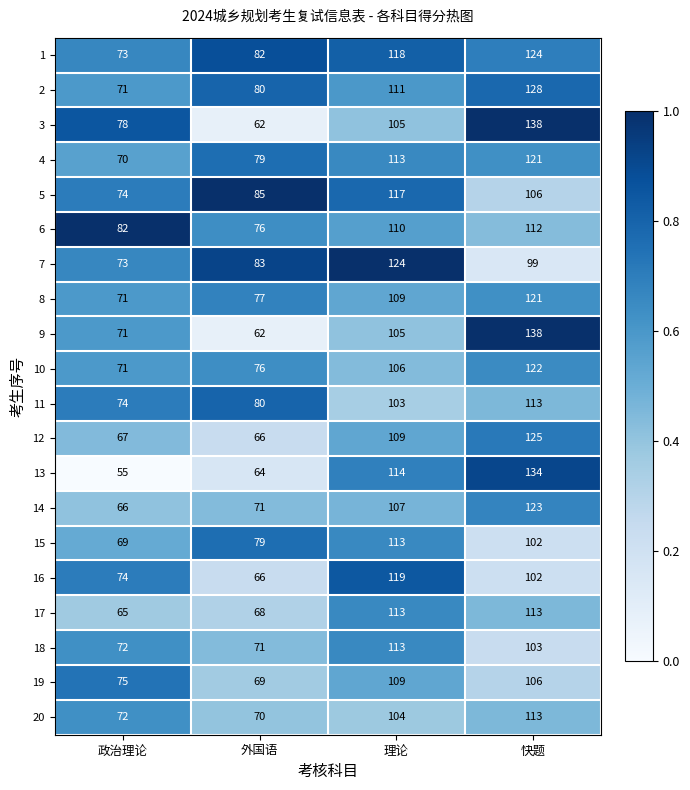

The value of 3 at 政治理论 is 78. True or false?

True